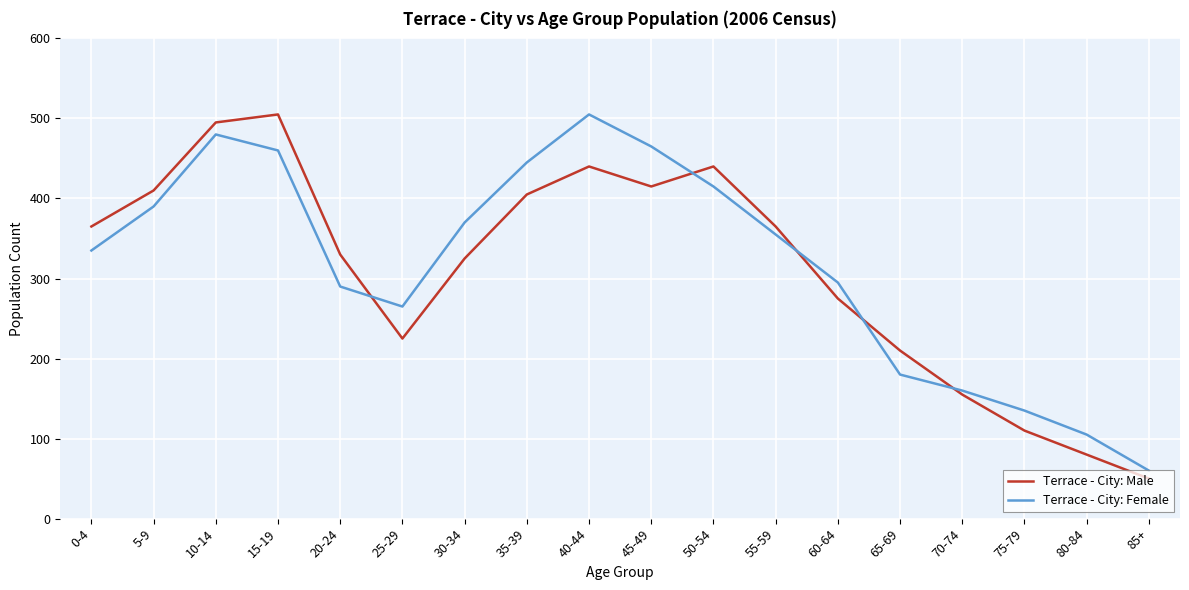

Rank the series by their average value, from lowest to highest.

Terrace - City: Male, Terrace - City: Female